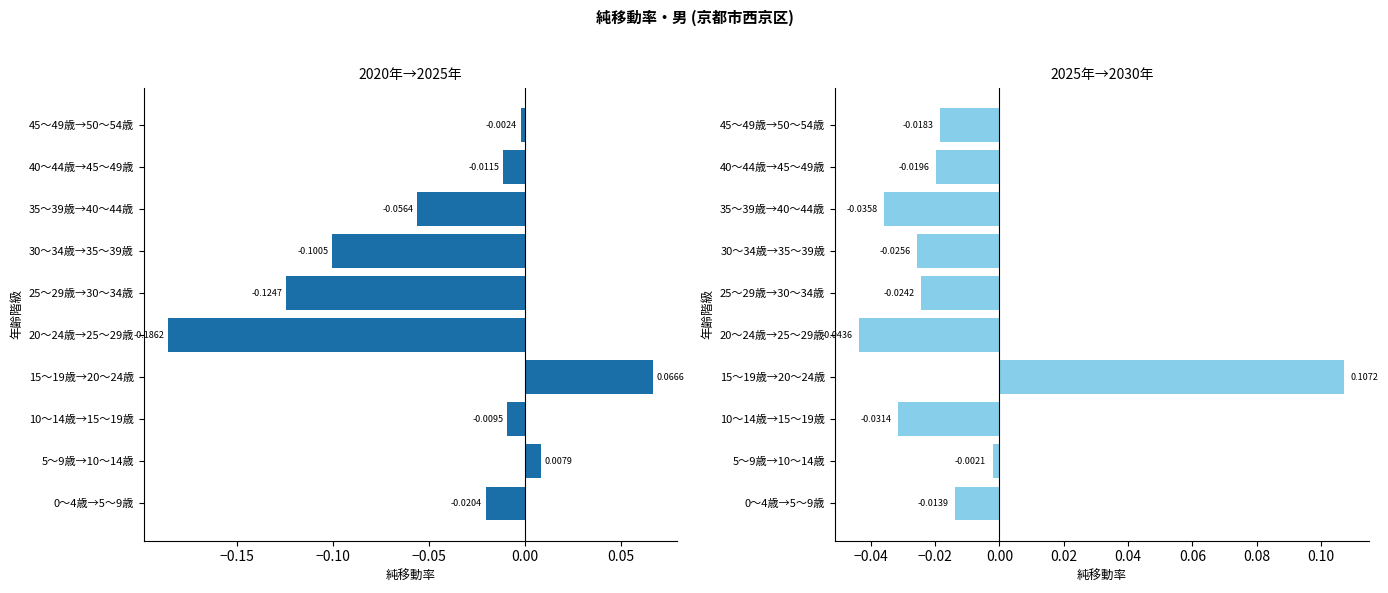

Which series has the largest range (max minus min)?

2020年→2025年